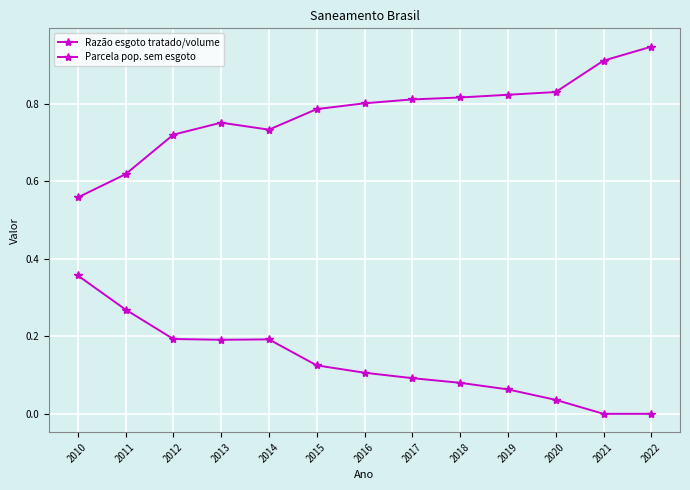

At which category does Parcela pop. sem esgoto reach its first local peak?

2014